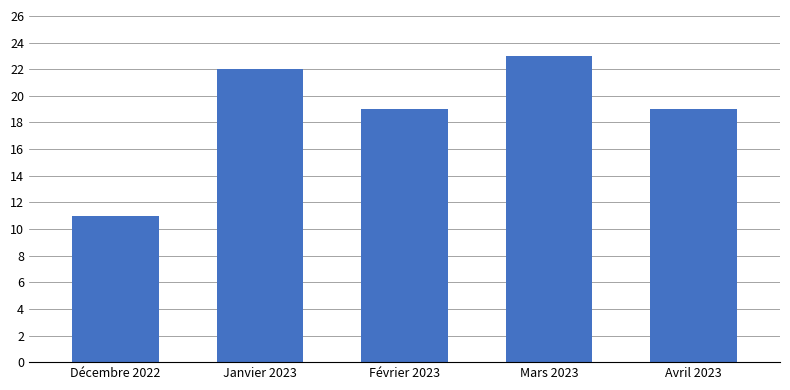

Count the number of categories in the chart.

5